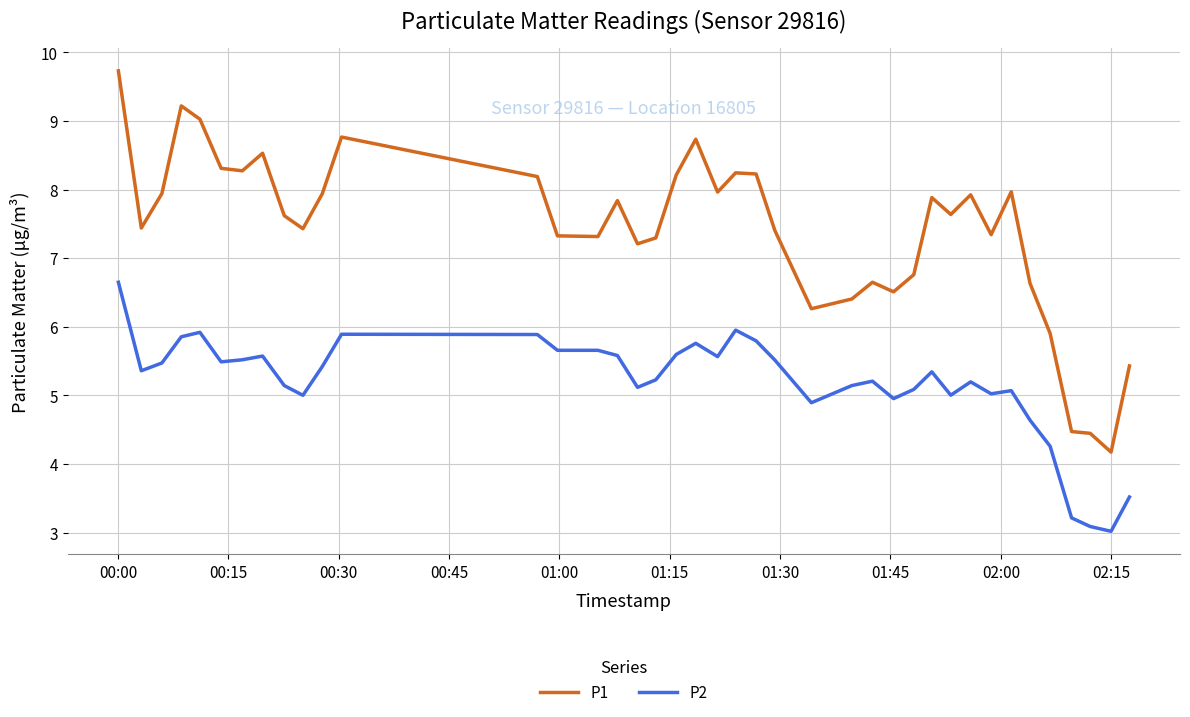

List the series in order of their overall mean, highest first.

P1, P2